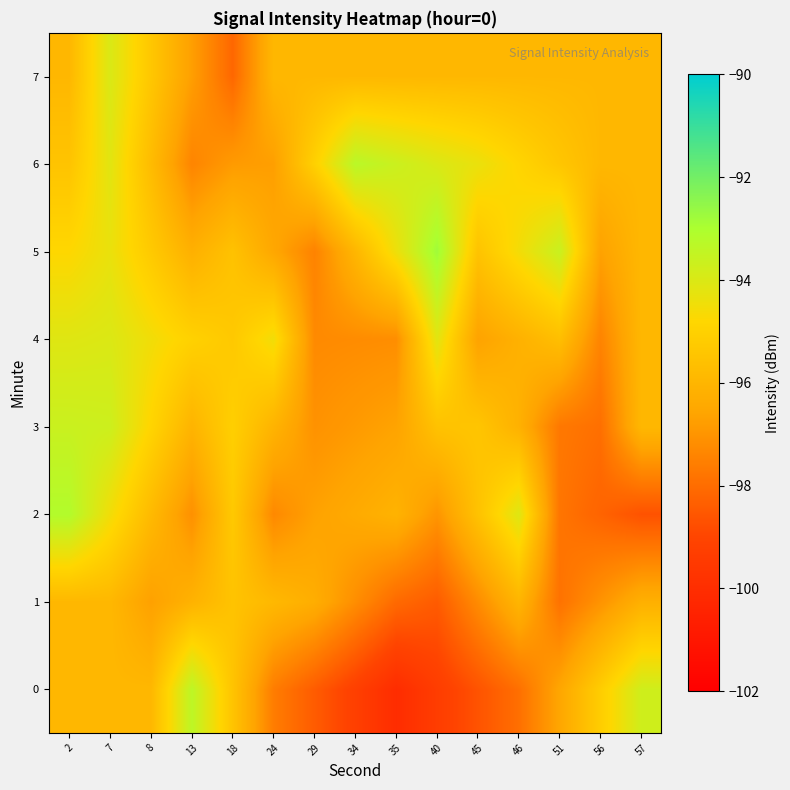

How many distinct data groups are displayed?

8